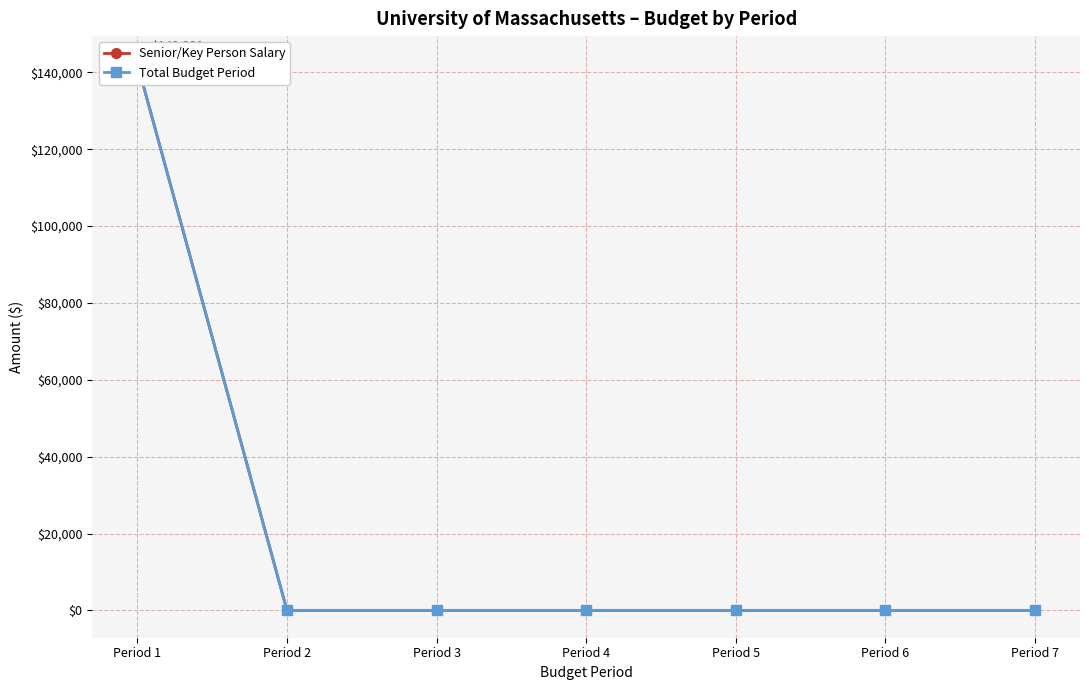

Rank the categories by Senior/Key Person Salary value from highest to lowest.

Period 1, Period 2, Period 3, Period 4, Period 5, Period 6, Period 7